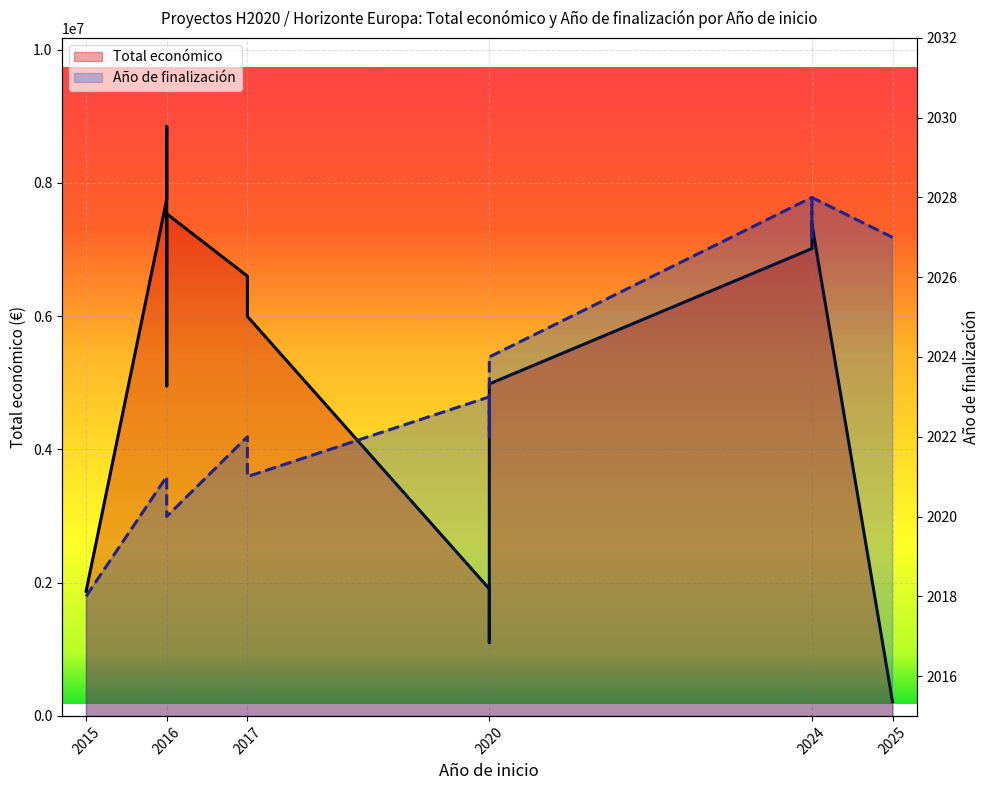

List the series in order of their overall mean, lowest first.

Año de finalización, Total económico